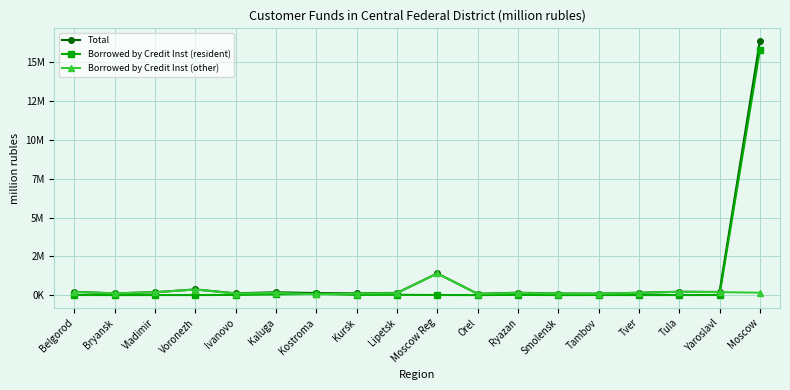

Reading right to left, extract all data points from this chart.

Total: Moscow=16382712	Yaroslavl=201350	Tula=214744	Tver=149573	Tambov=93696	Smolensk=100642	Ryazan=154550	Orel=80411	Moscow Reg=1398592	Lipetsk=140280	Kursk=114930	Kostroma=127674	Kaluga=182558	Ivanovo=112597	Voronezh=365917	Vladimir=186277	Bryansk=112979	Belgorod=209220
Borrowed by Credit Inst (resident): Moscow=15786231	Yaroslavl=5732	Tula=1533	Tver=988	Tambov=2105	Smolensk=0	Ryazan=12932	Orel=0	Moscow Reg=4998	Lipetsk=17372	Kursk=14283	Kostroma=76556	Kaluga=42705	Ivanovo=10794	Voronezh=1020	Vladimir=1814	Bryansk=0	Belgorod=6914
Borrowed by Credit Inst (other): Moscow=153265	Yaroslavl=191203	Tula=211167	Tver=146269	Tambov=91156	Smolensk=99217	Ryazan=138185	Orel=79808	Moscow Reg=1393594	Lipetsk=122274	Kursk=100082	Kostroma=50771	Kaluga=139853	Ivanovo=101804	Voronezh=358190	Vladimir=184463	Bryansk=112979	Belgorod=200692